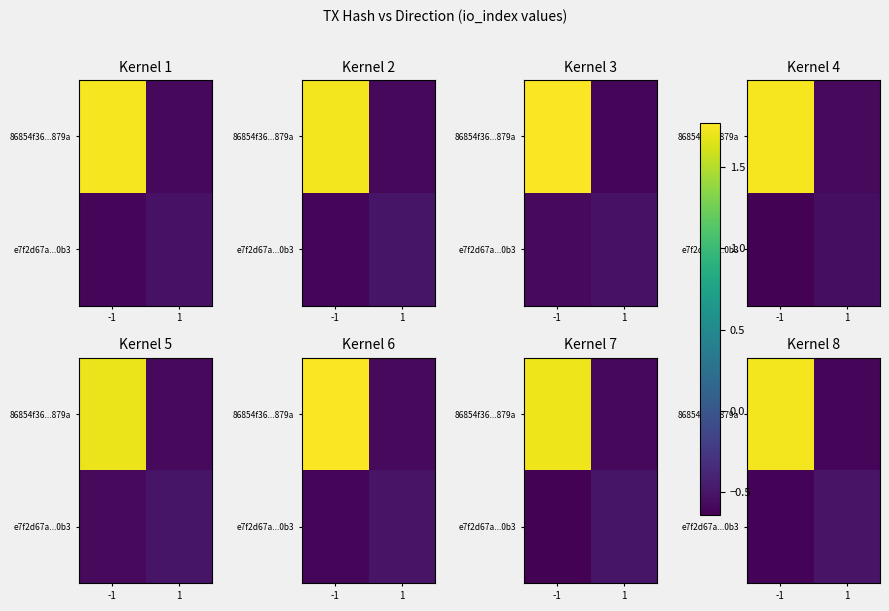

Which series has the largest range (max minus min)?

86854f36...879a